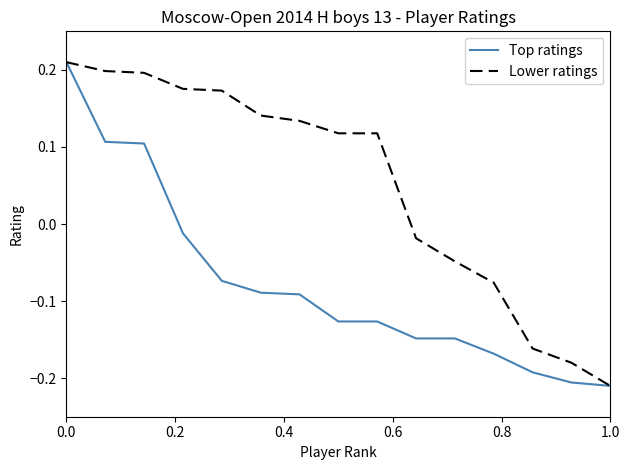

What is the difference between the maximum and second lowest values in the Top ratings series?

0.4